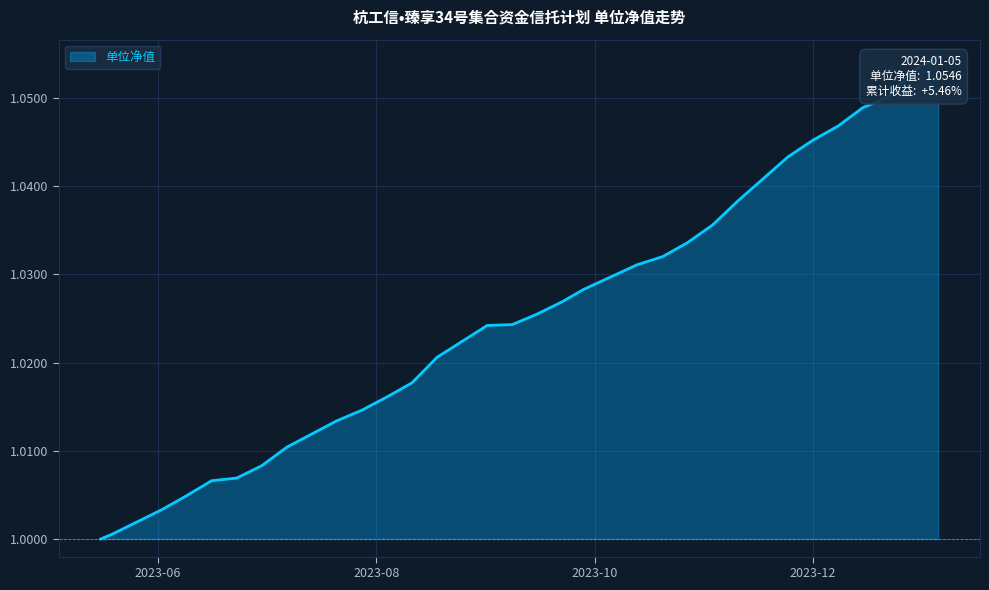

Between 2023-12-01 and 2023-09-22, which is larger?

2023-12-01